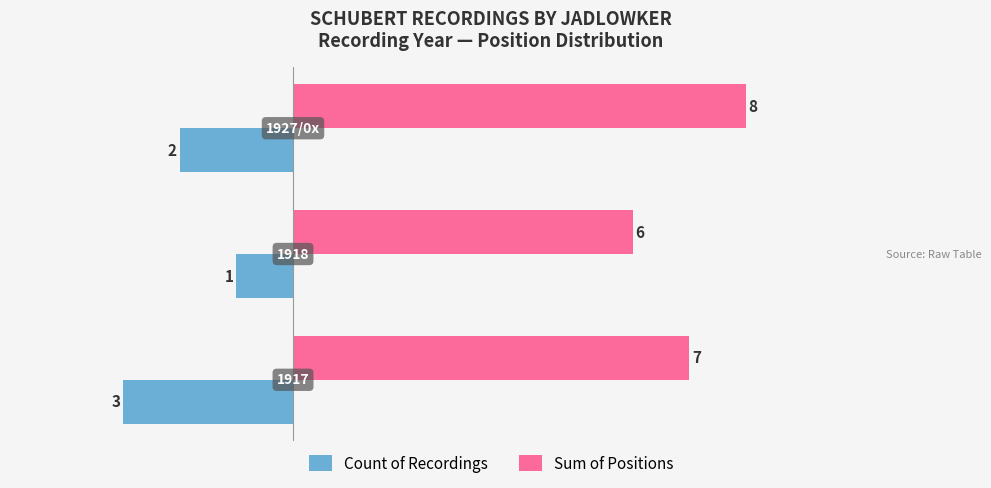

What are all the series names shown in the legend?

Count of Recordings, Sum of Positions